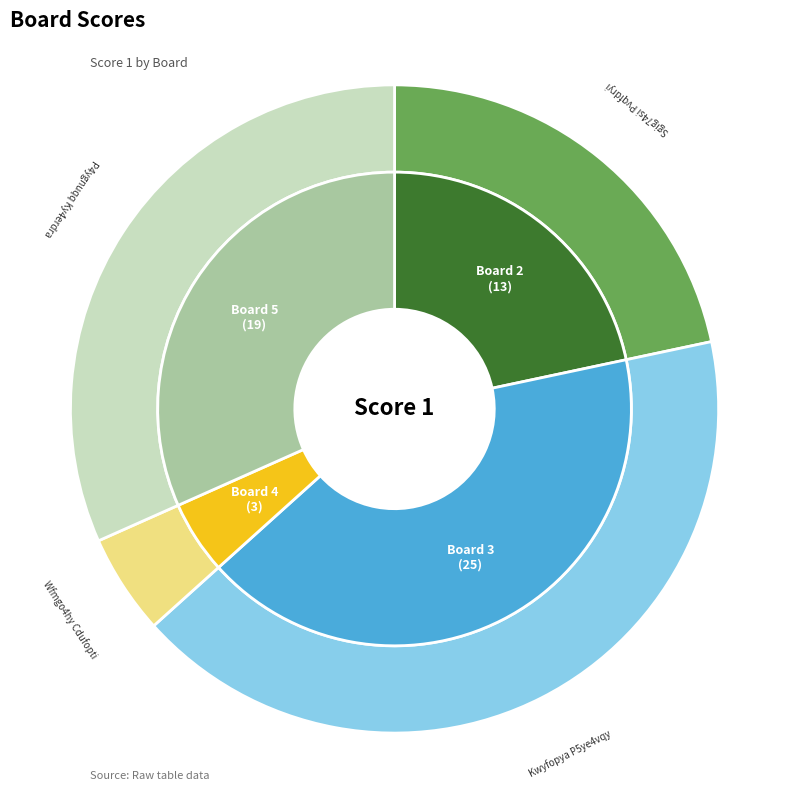

What portion of the pie excludes 2?

78.3%